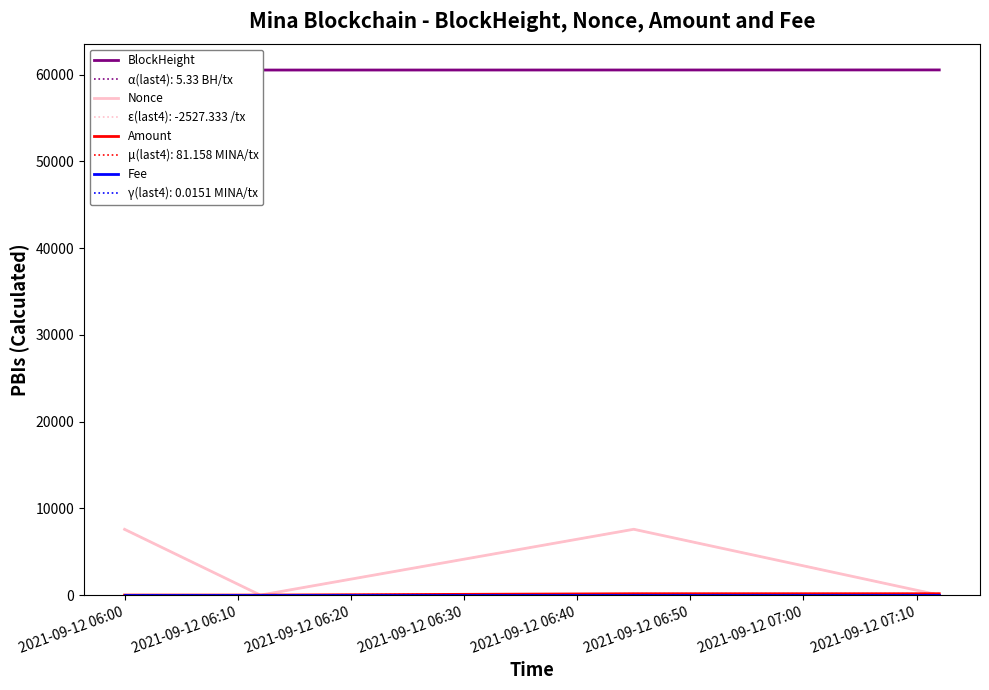

How many distinct data groups are displayed?

4